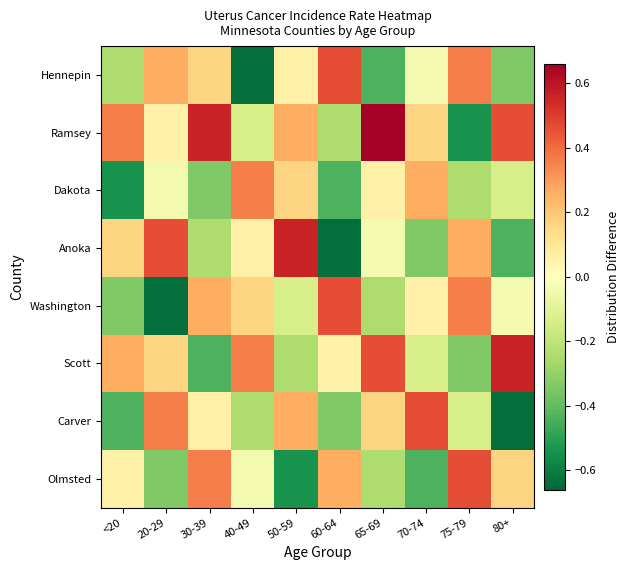

At how many categories does at least one series exceed 0?

10